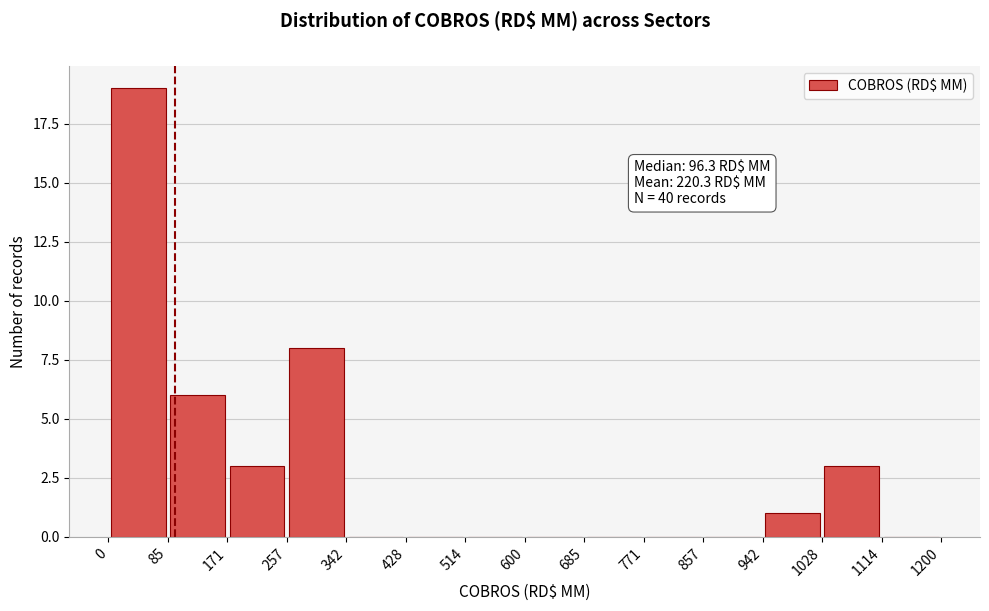

Over which range of the x-axis is the bar tallest?

0 to 85